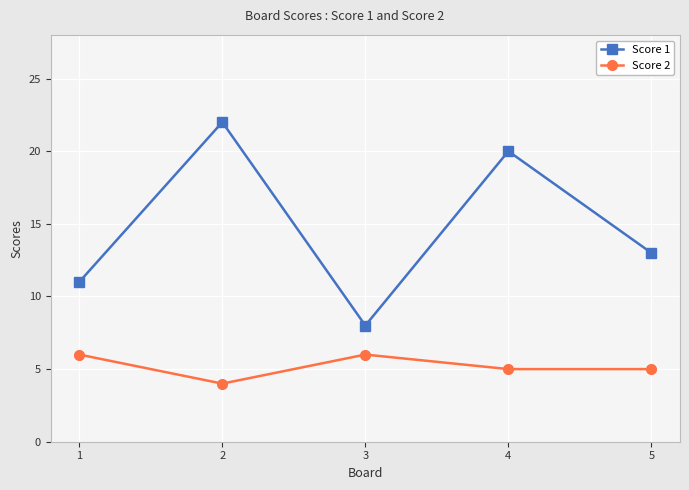

At which category is the sum across all series the highest?

2